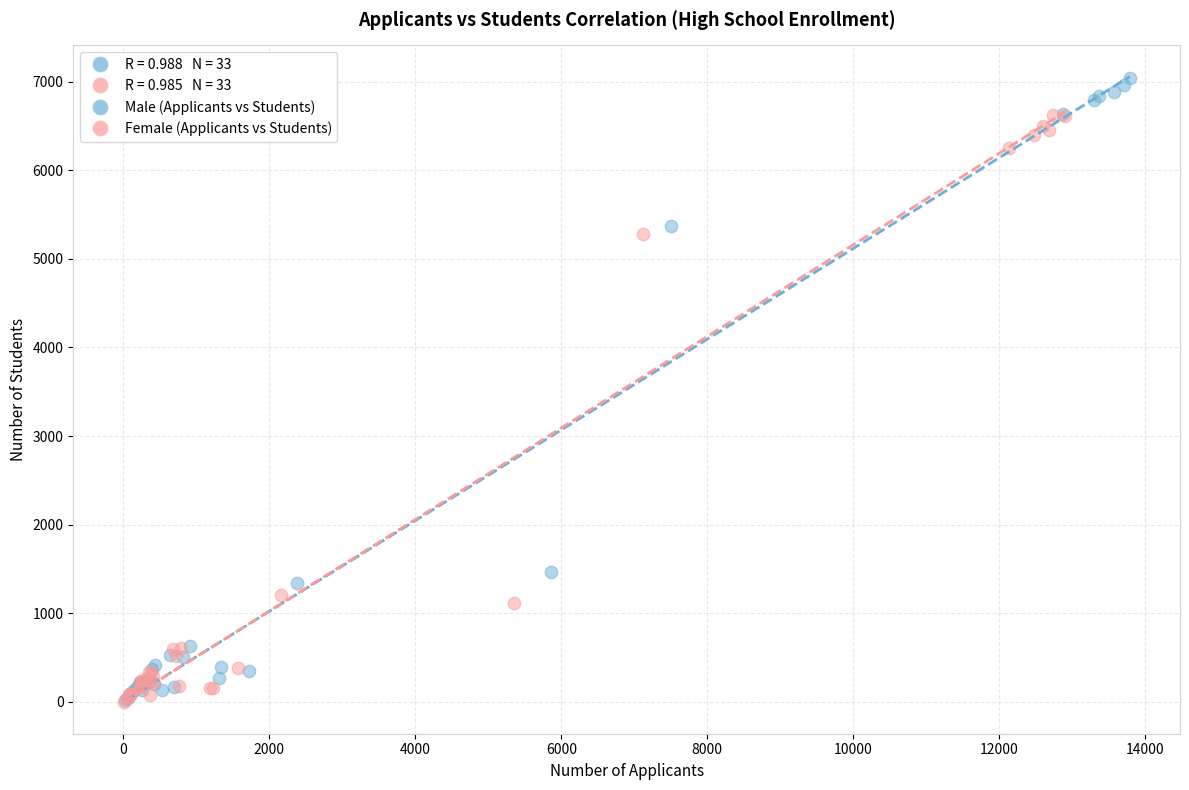

Which series reaches the maximum Y coordinate?

Male (Applicants vs Students)